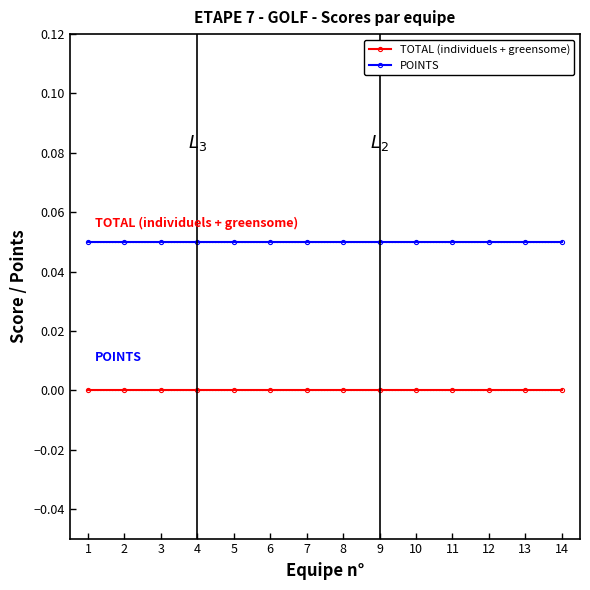

Which series has the largest total across all categories?

POINTS